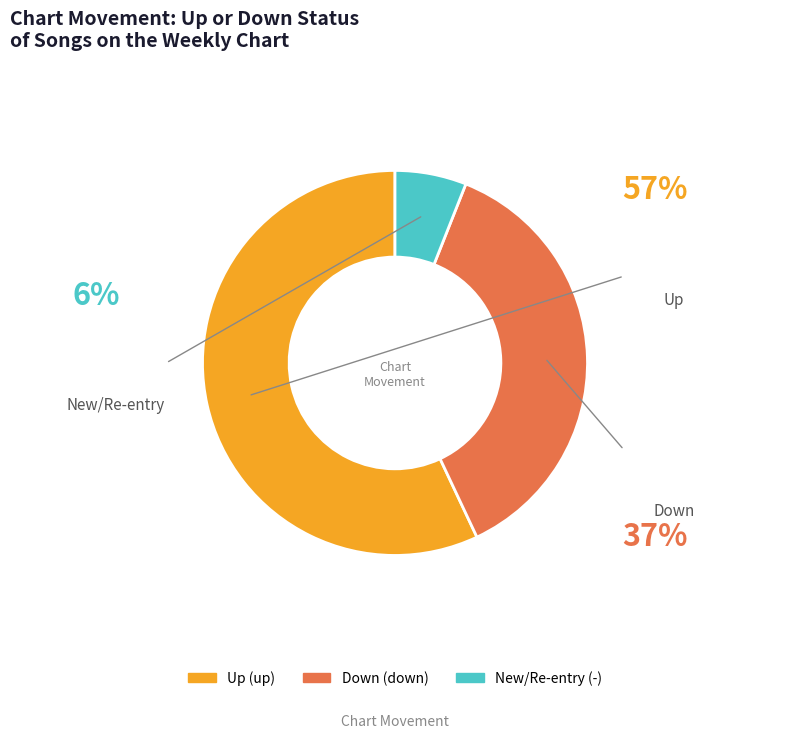

How many slices are in this pie chart?

3